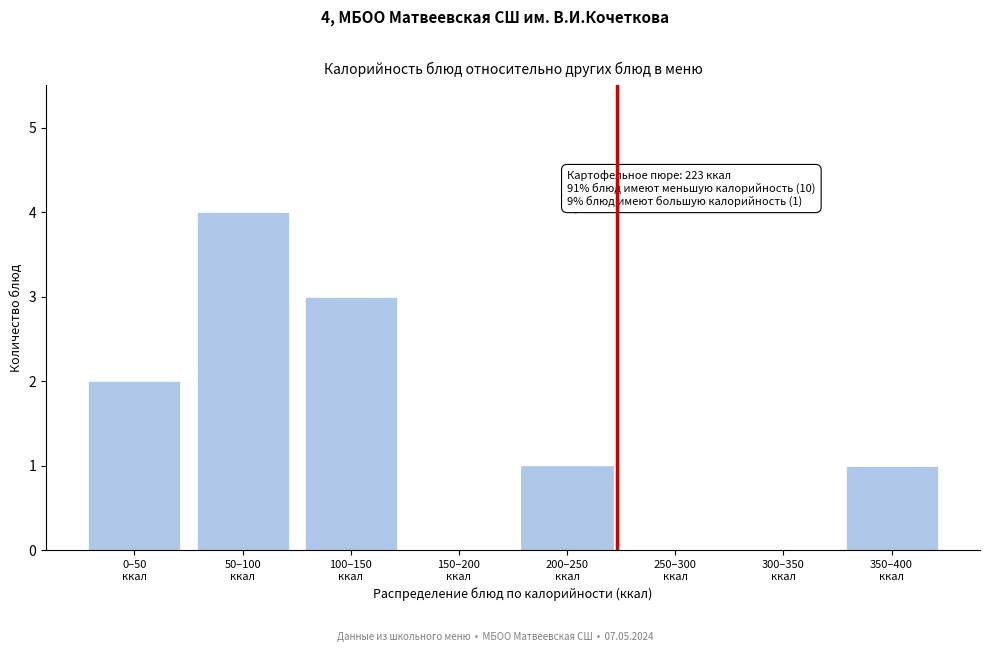

What is the greatest value displayed?

4